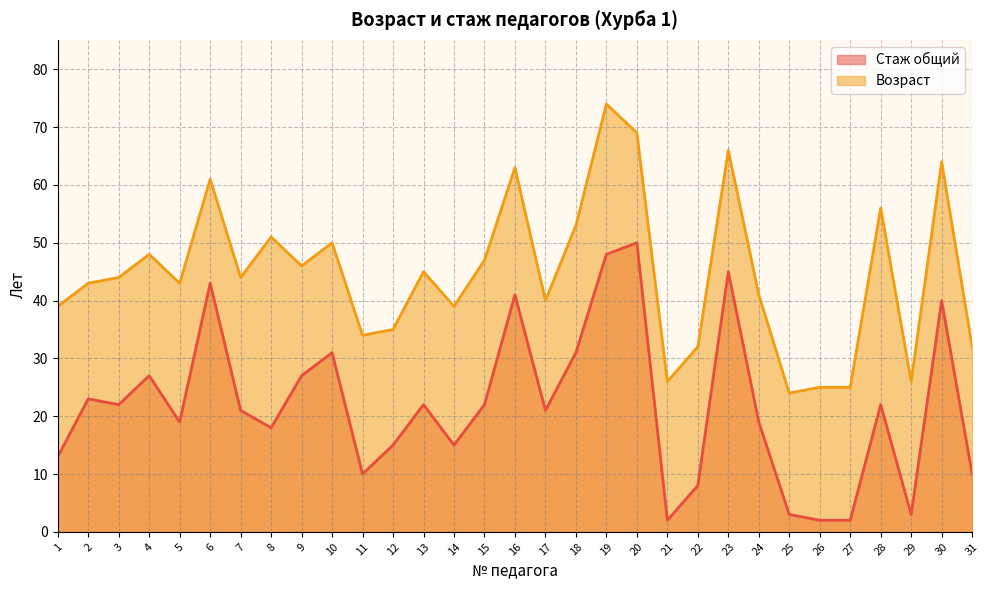

Between 7 and 8, which series saw the biggest shift?

Возраст